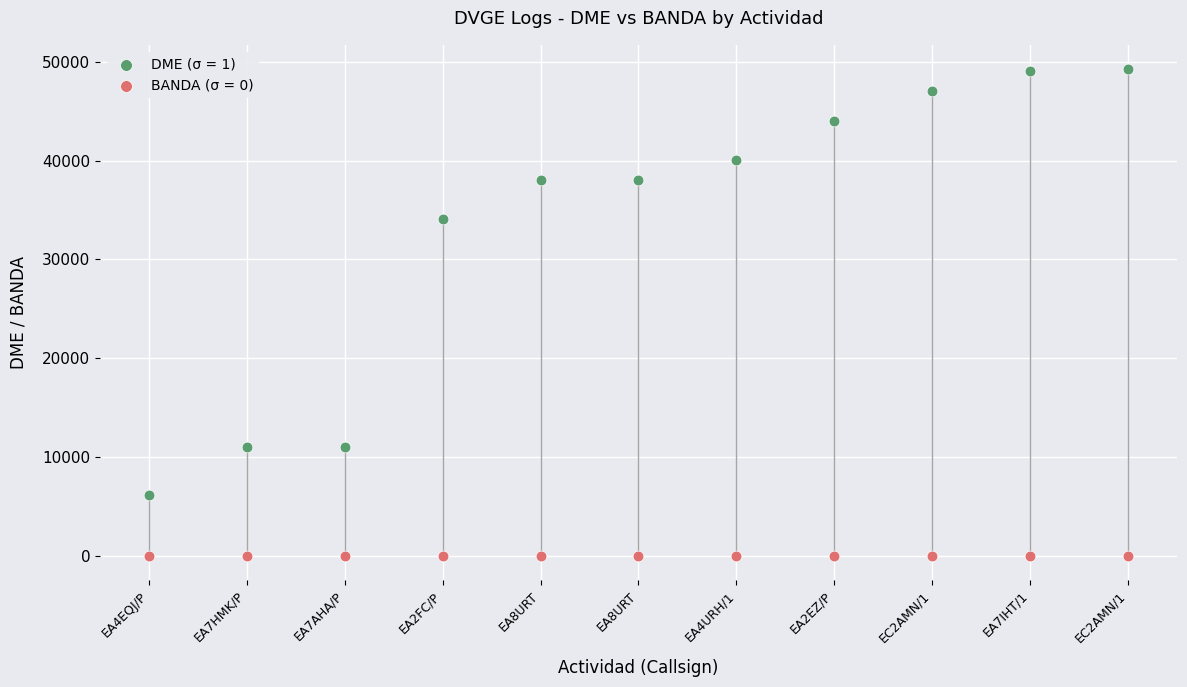

Which series contains the lowest Y value?

BANDA (σ = 0)